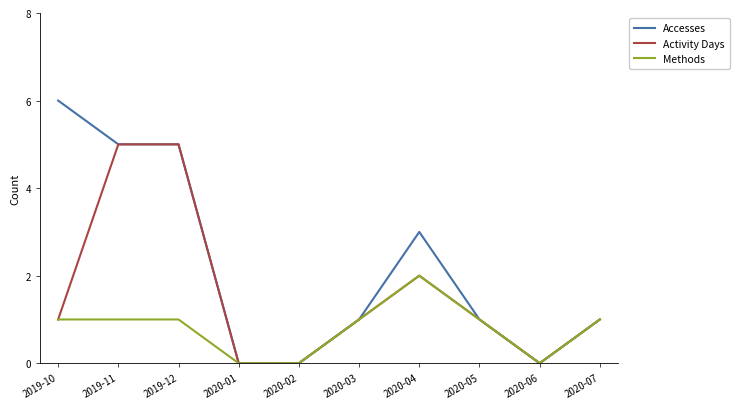

Which series has the widest spread of values?

Accesses